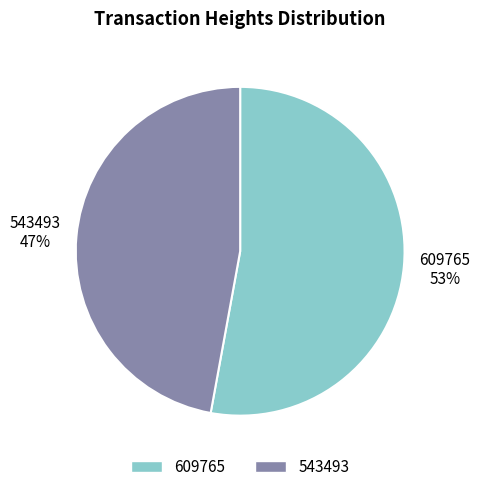

To the nearest percent, what is the difference between the largest and smallest slice percentages?

6%